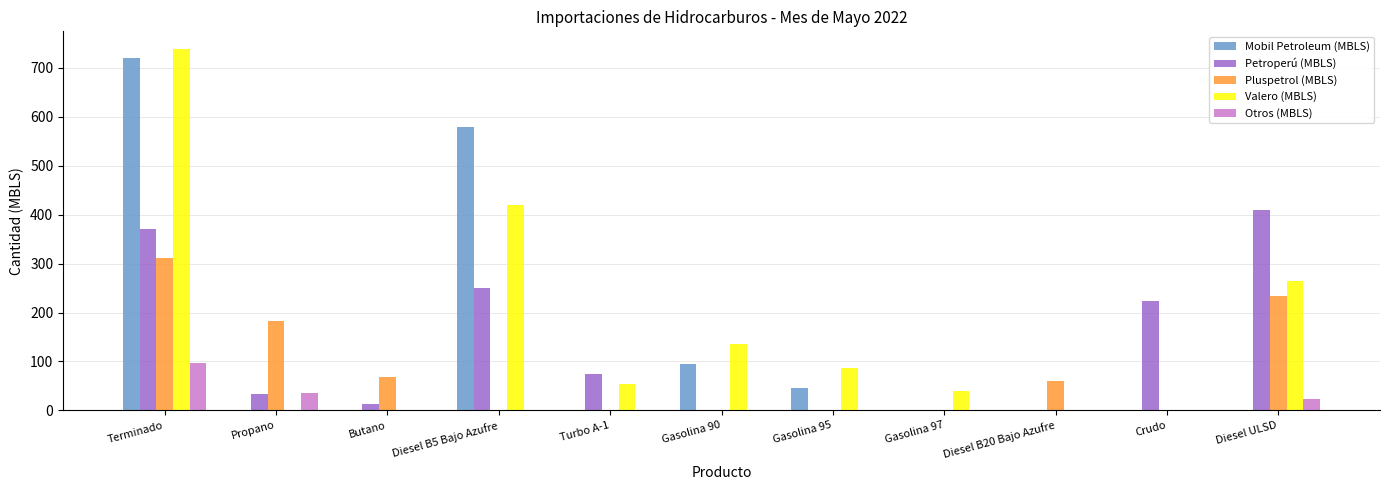

Which series changed the most between Gasolina 95 and Diesel ULSD?

Petroperú (MBLS)